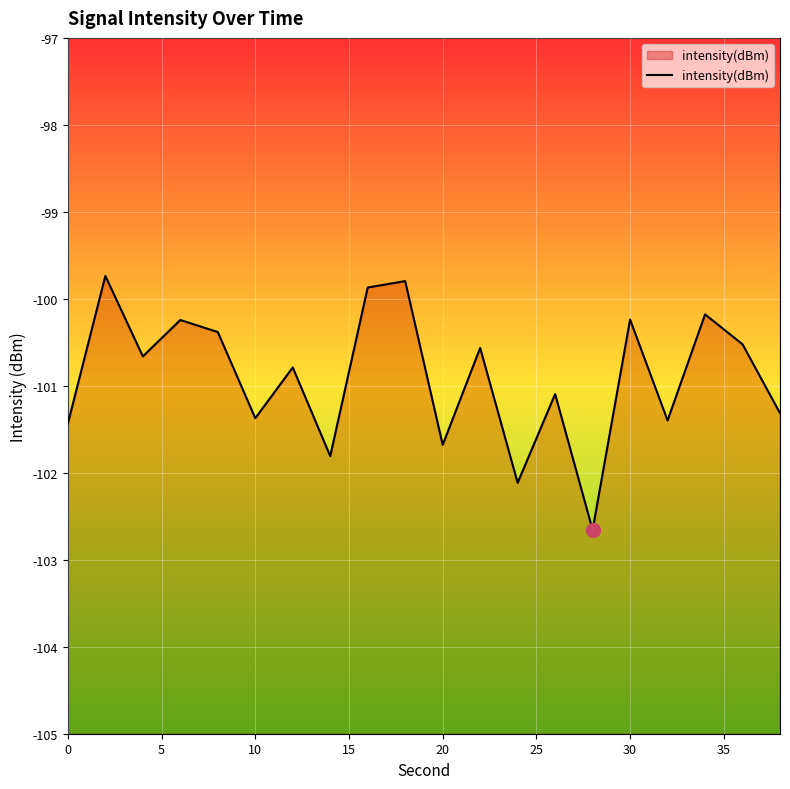

What is the minimum value shown in the chart?

-102.7